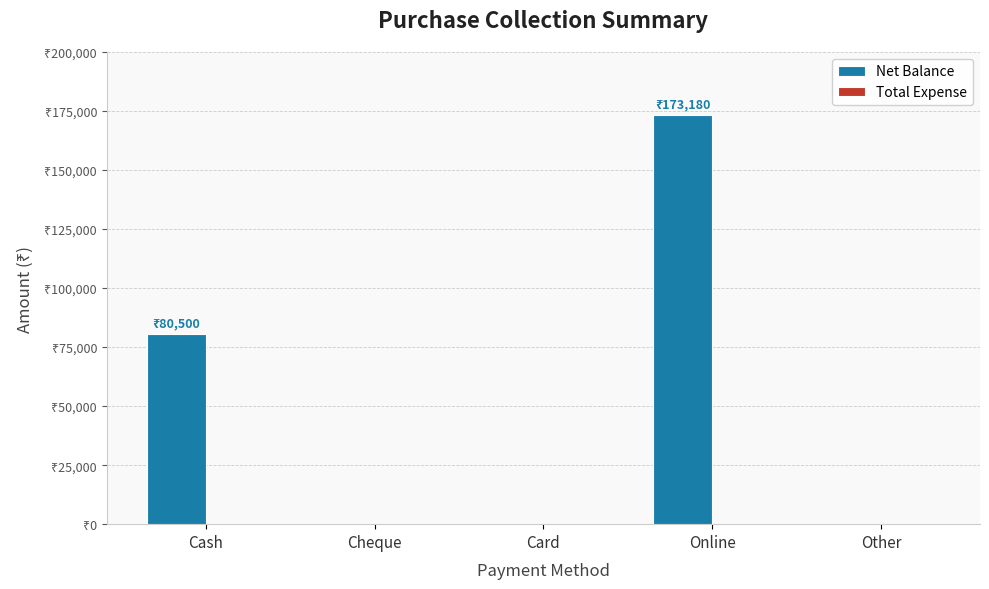

Are the bars horizontal?

No